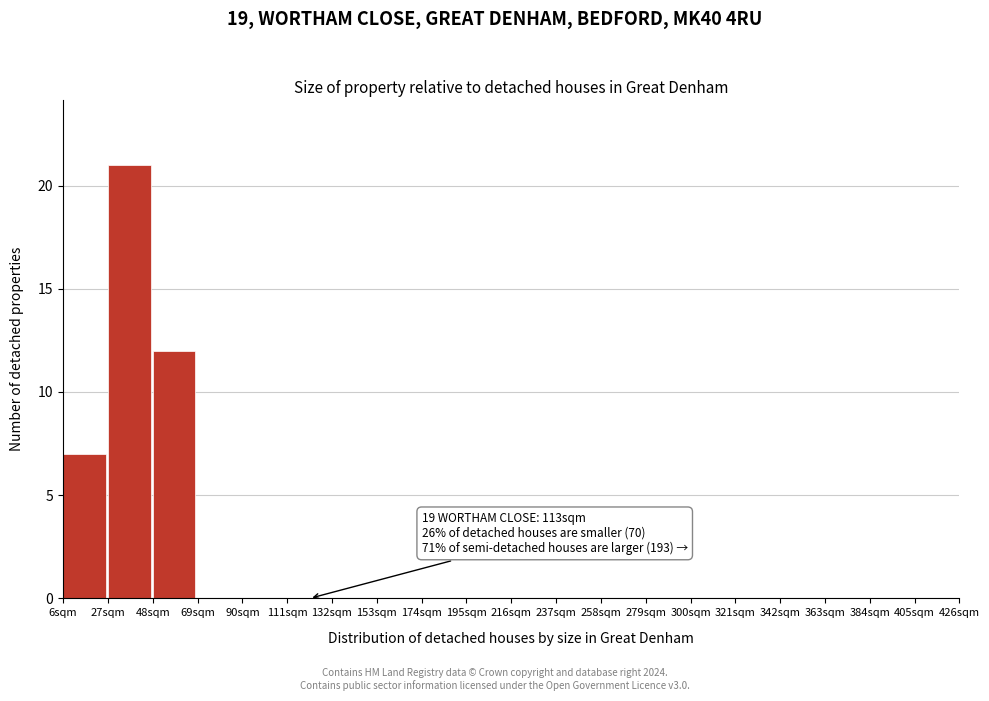

Which range on the x-axis has the tallest bar?

27 to 48